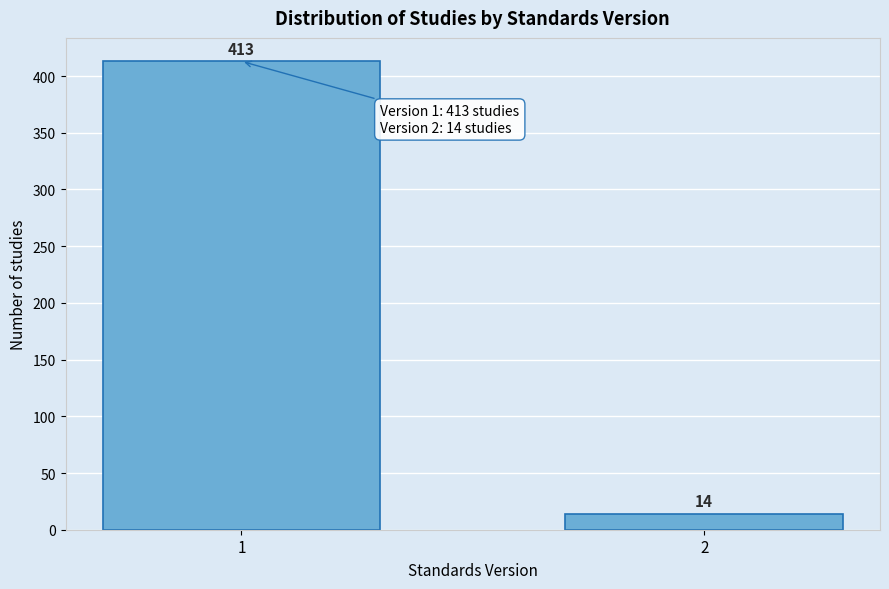

Reading left to right, list all the values displayed in this chart.

413	14